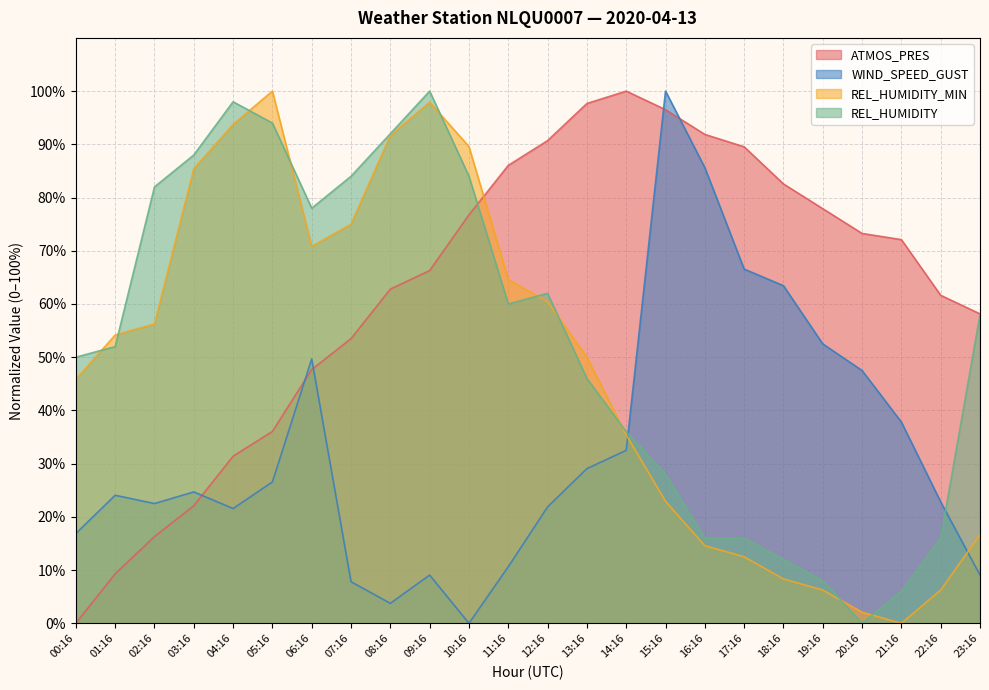

What is the highest value of the REL_HUMIDITY_MIN series?

100.0